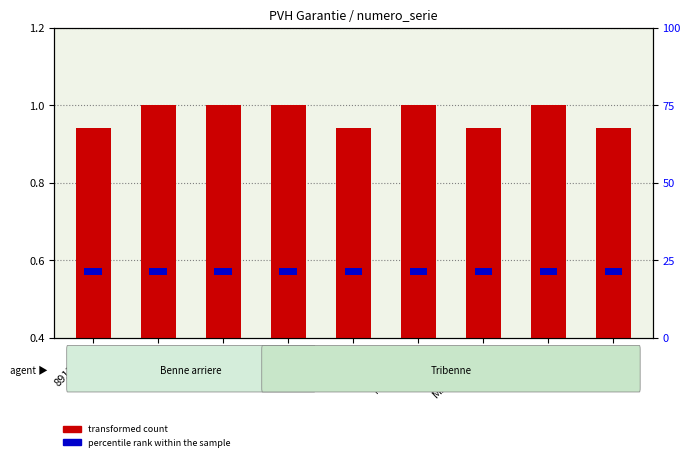

How many categories are shown in the chart?

9